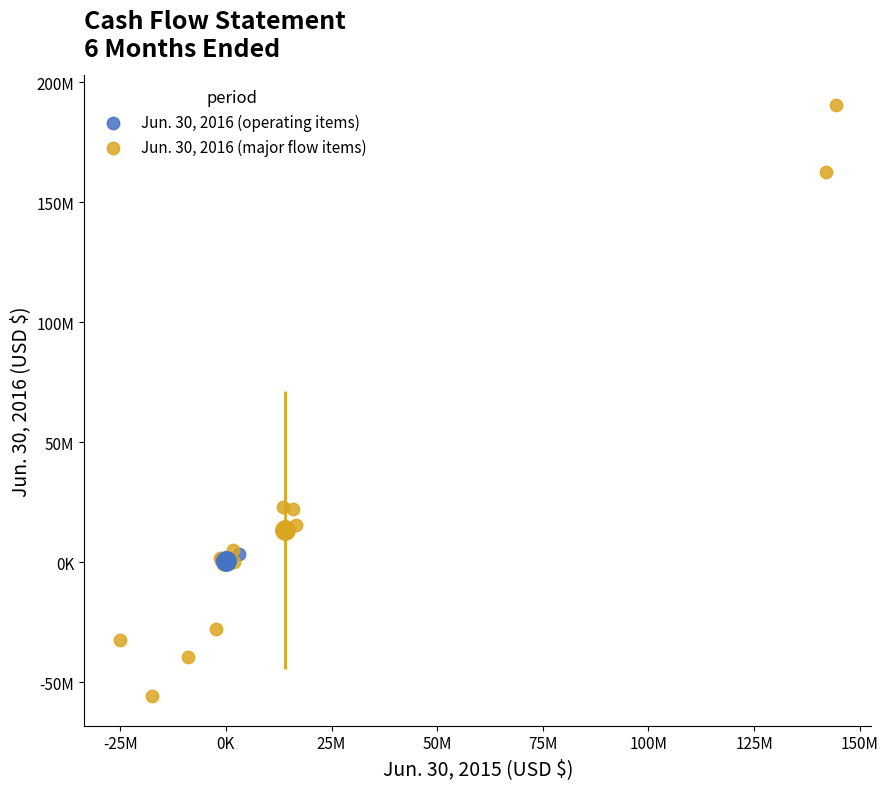

What are all the series names shown in the legend?

Jun. 30, 2016 (operating items), Jun. 30, 2016 (major flow items)